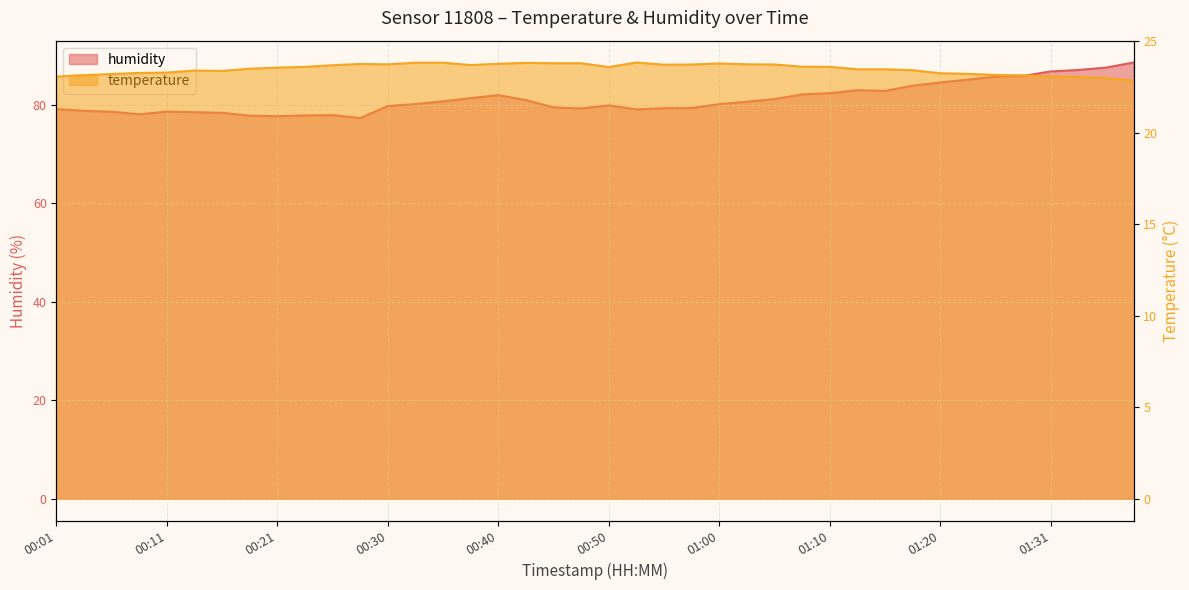

Does the chart display data point markers on the line(s)?

No